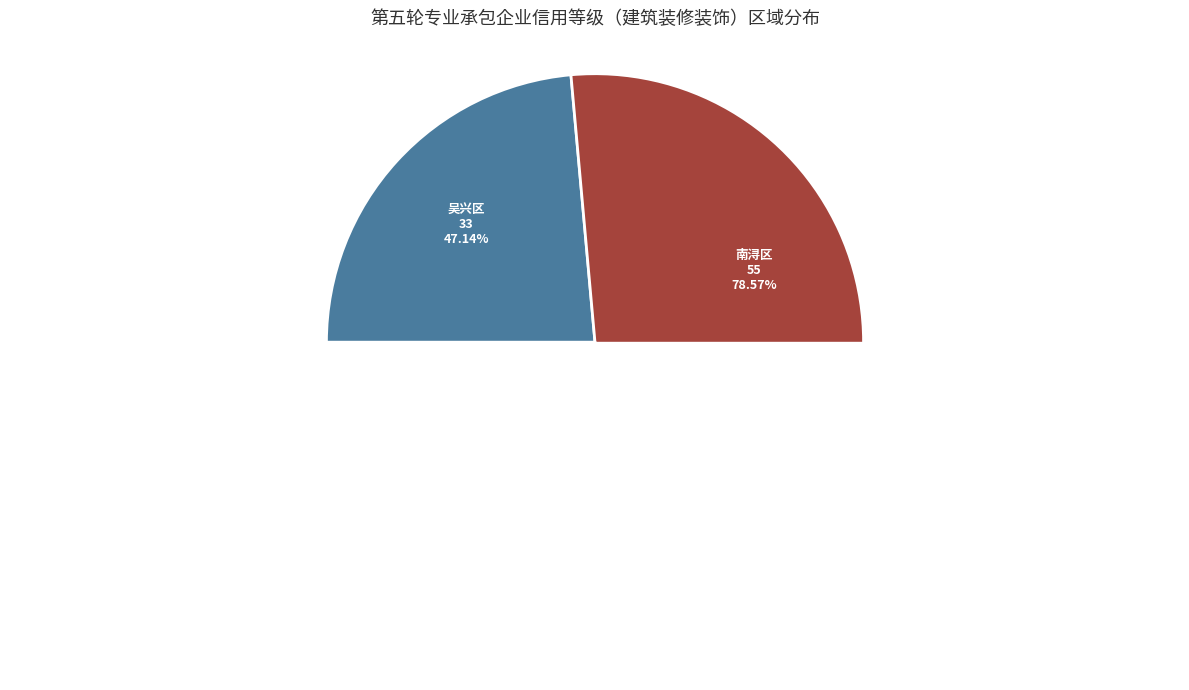

Which slice is the largest?

南浔区